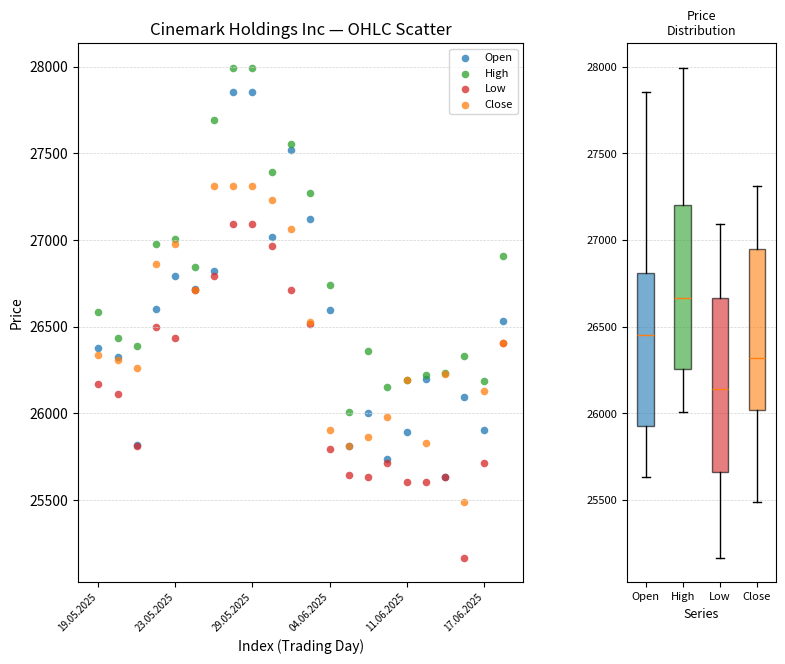

Which series has the widest spread of Y values?

Open